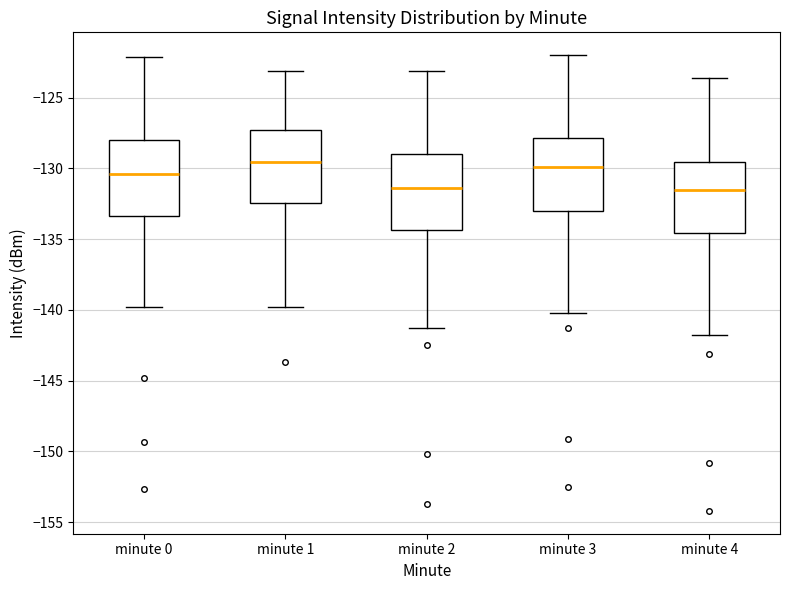

Where is the upper edge of the box for minute 1 on the y-axis? The values are not printed on the chart, so give them approximately, as read against the axis.

-127.5